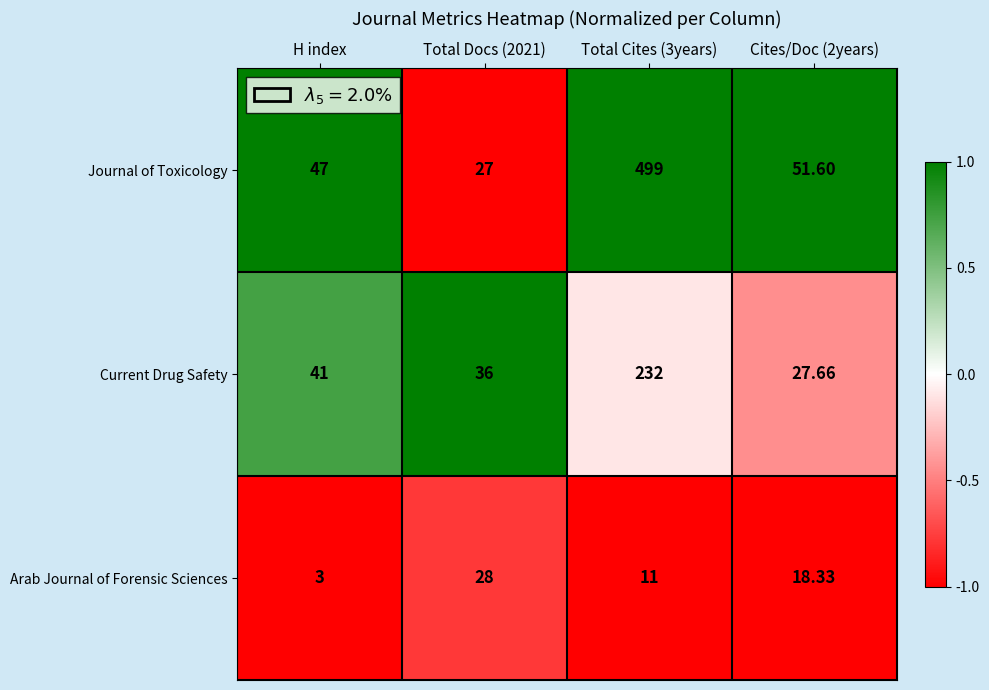

Between Total Docs (2021) and Total Cites (3years), which series saw the biggest shift?

Journal of Toxicology